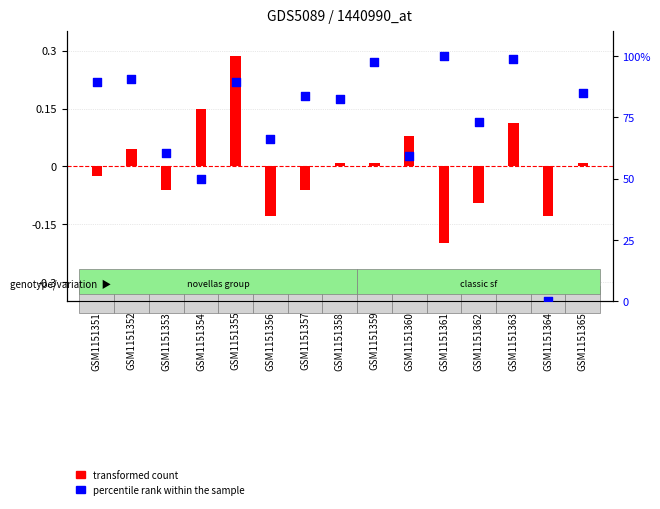

Approximately how many times larger is the value at GSM1151362 compared to GSM1151360?

1.2